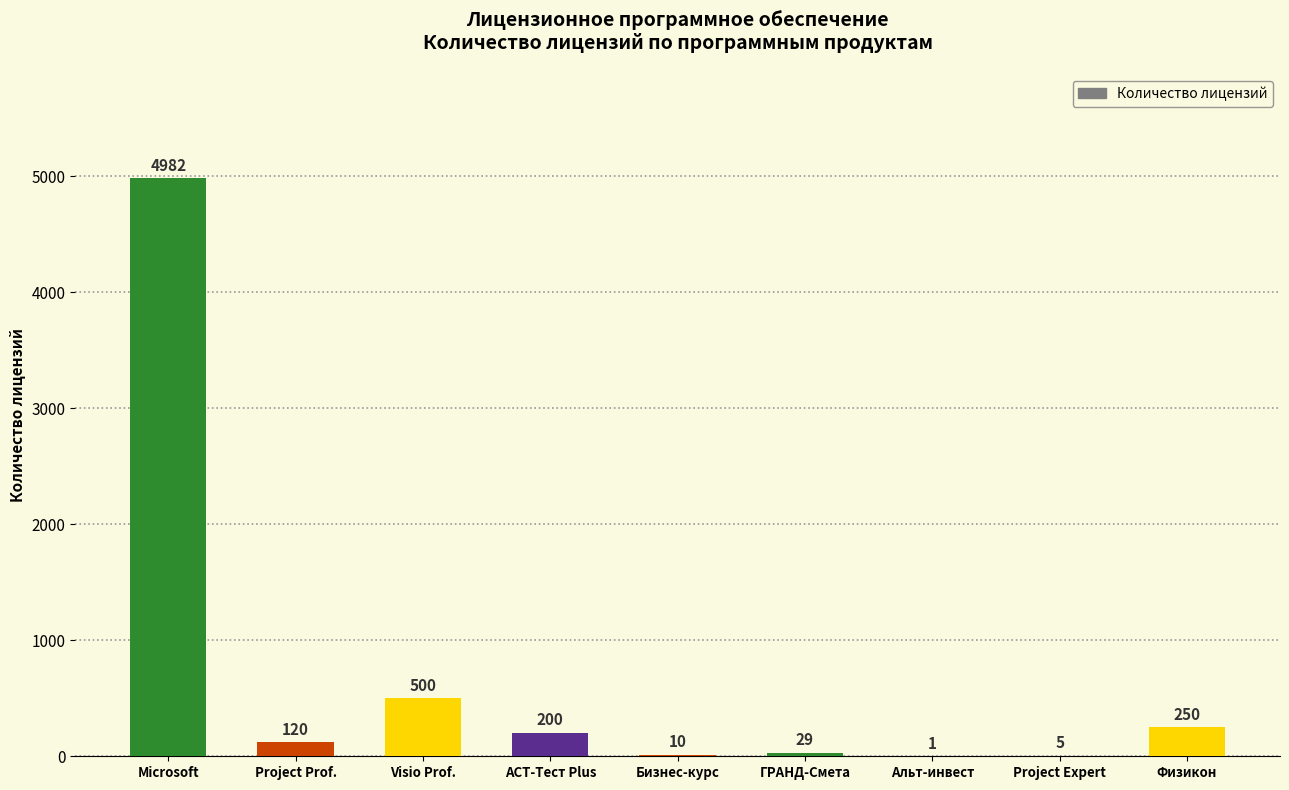

What is the sum of all values?

6097